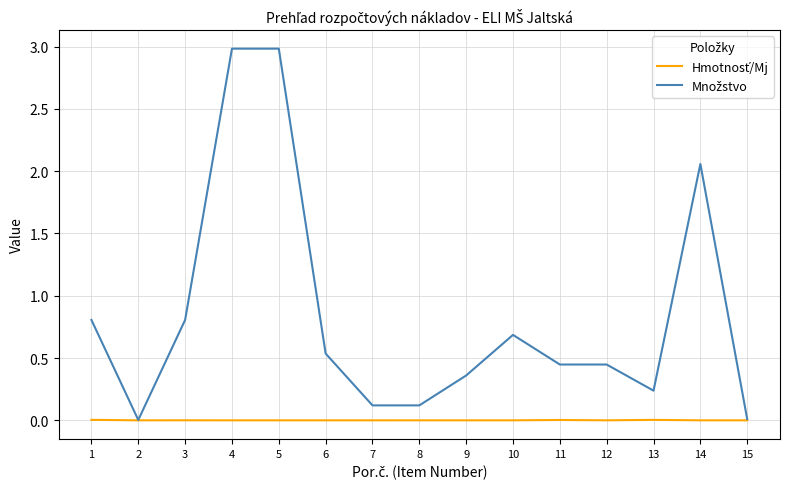

At which label does Hmotnosť/Mj reach its peak?

1